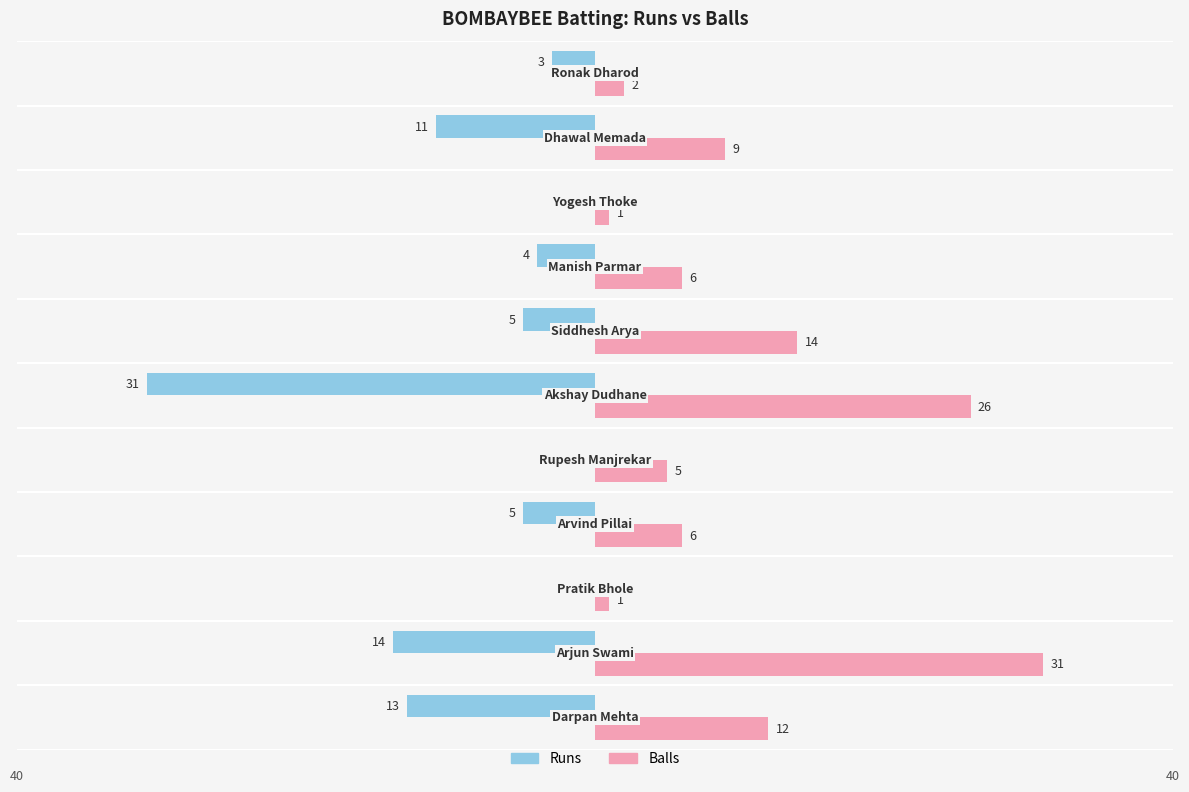

What are all the series names shown in the legend?

Runs, Balls